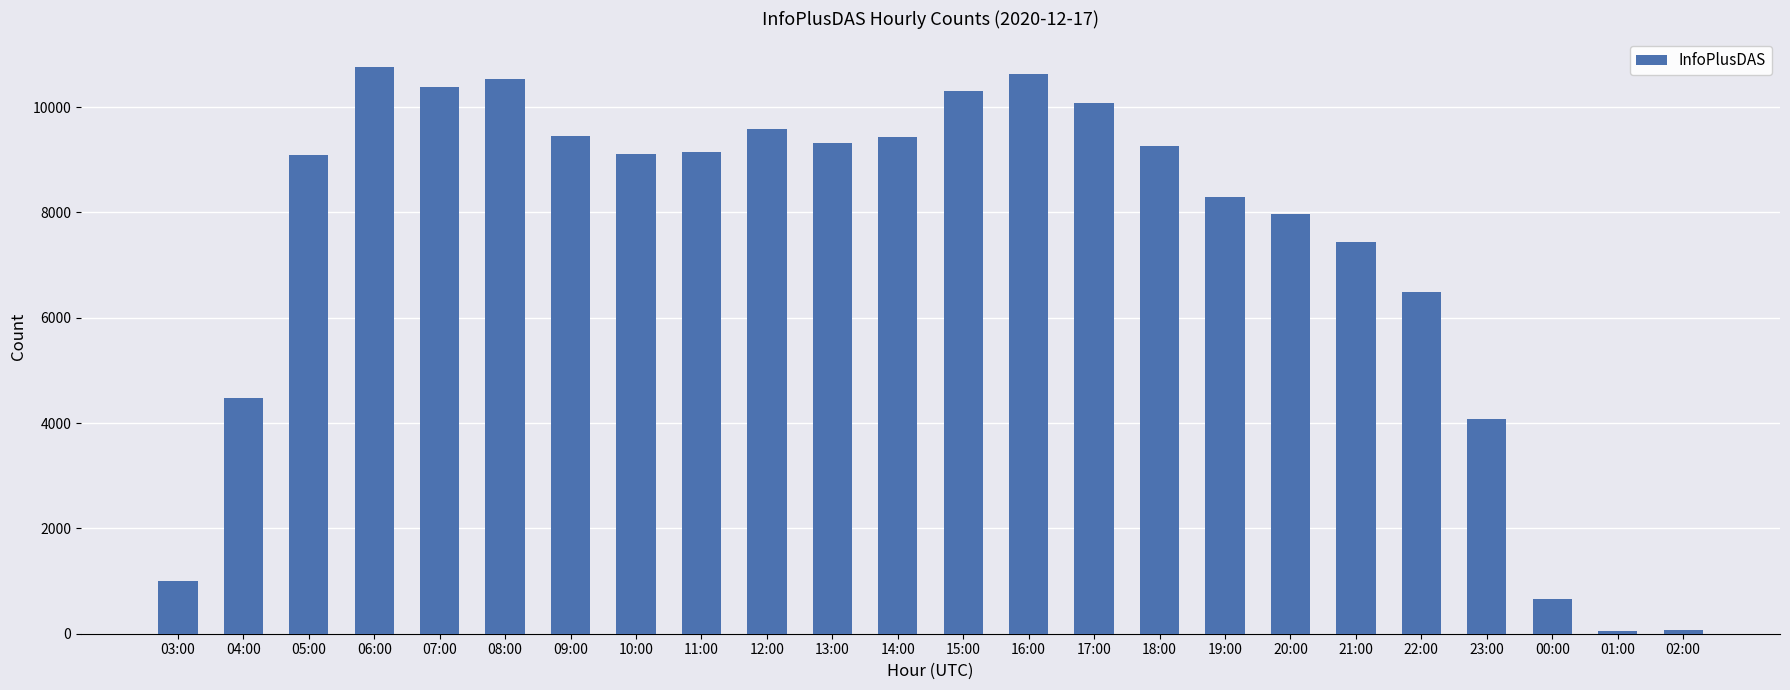

Is it true that the value at 11:00 is 4246?

False